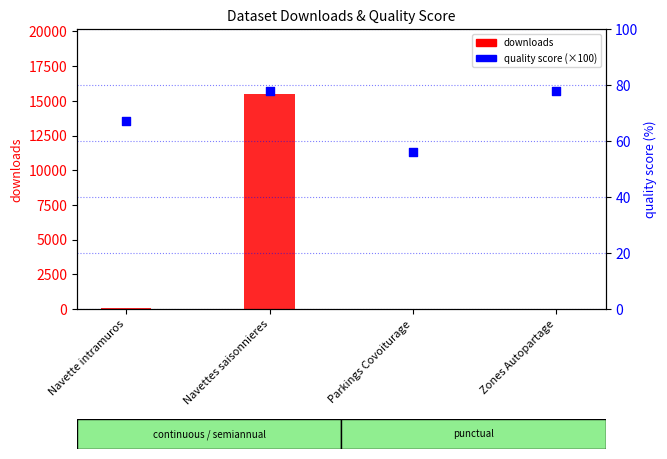

Is the value of downloads at Navette intramuros greater than the value of quality_score (×100) at Navette intramuros?

Yes